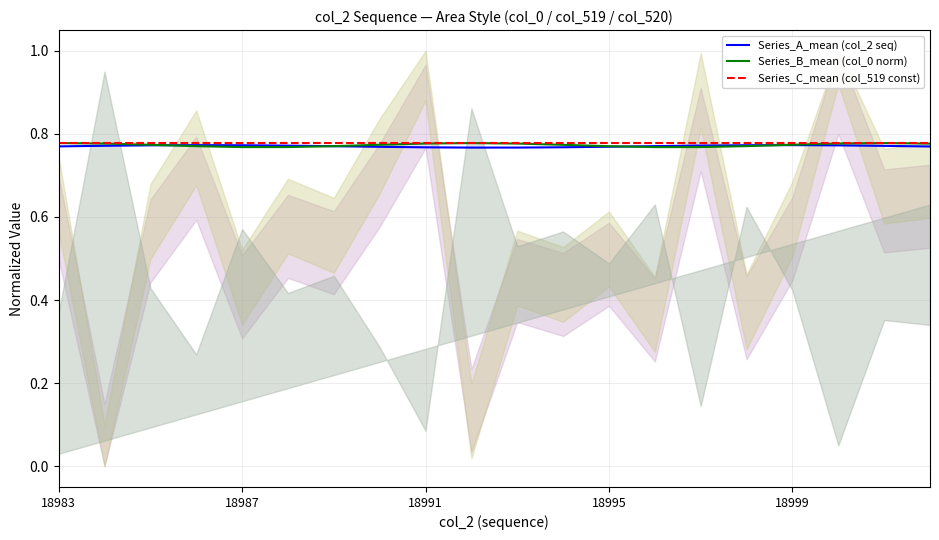

Which category has the lowest value in the Series_C_mean (col_519 const) series?

18983